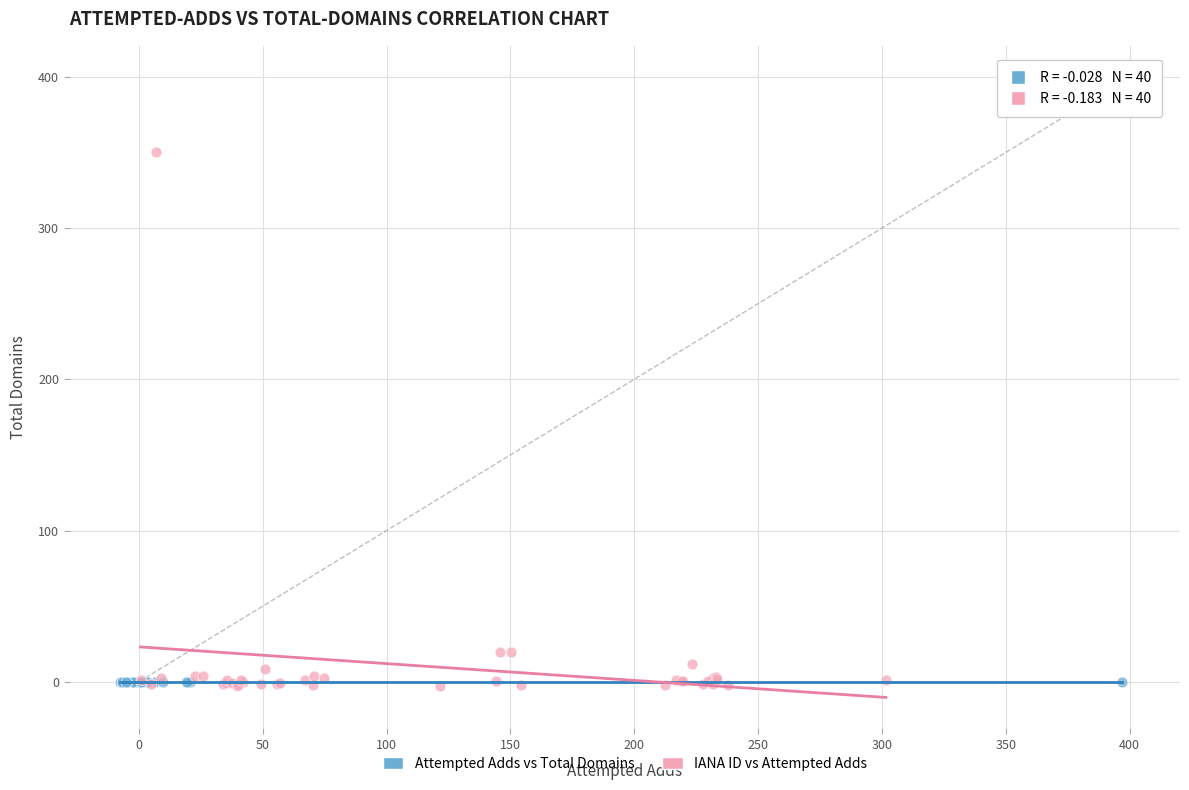

Which series has the widest spread of Y values?

IANA ID vs Attempted Adds